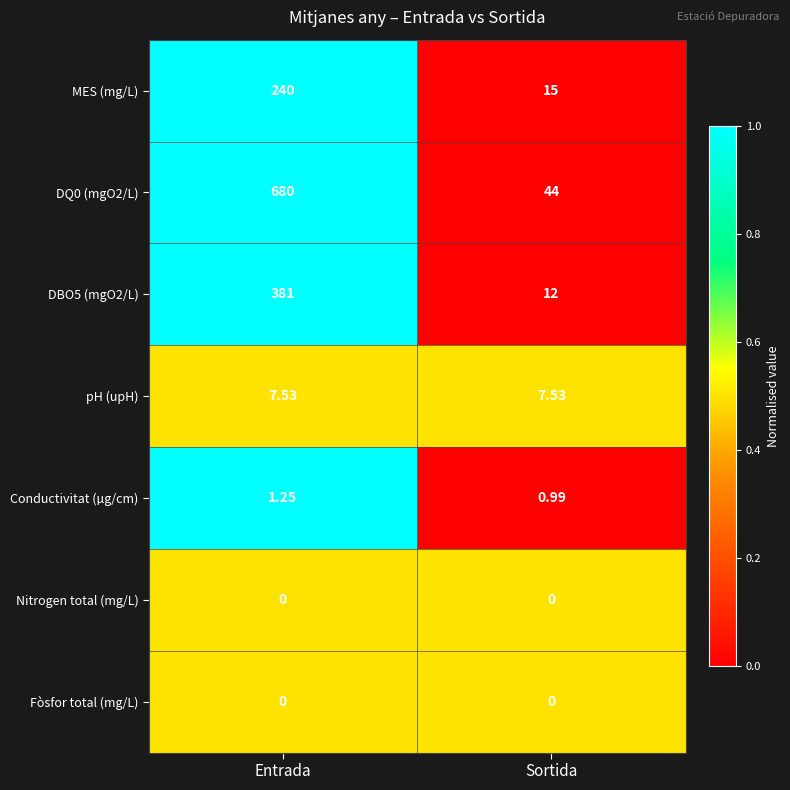

List the labels in order of DBO5 (mgO2/L) value, largest first.

Entrada, Sortida